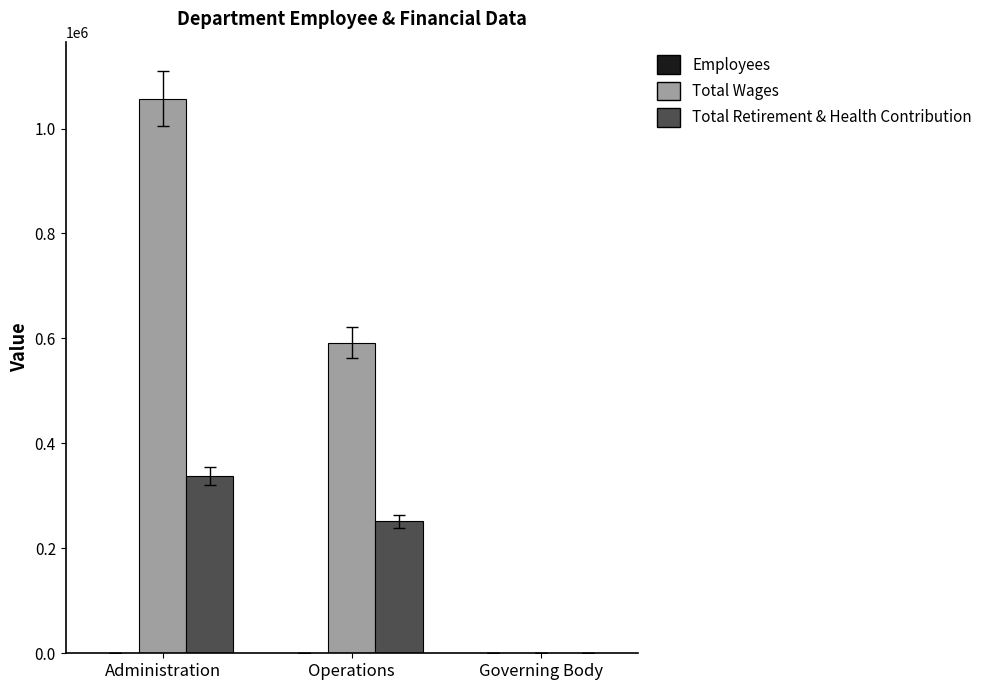

Which category has the highest value in the Total Retirement & Health Contribution series?

Administration